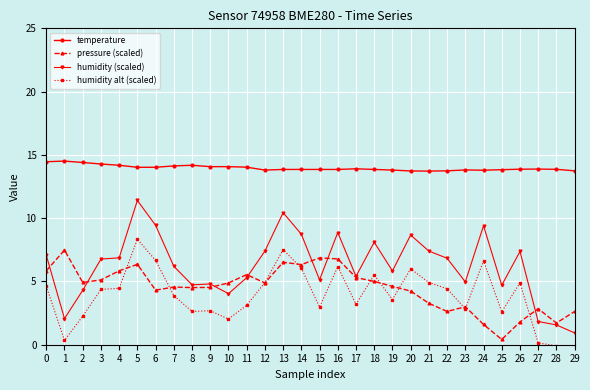

Is it true that temperature equals 13.7 at 20?

True